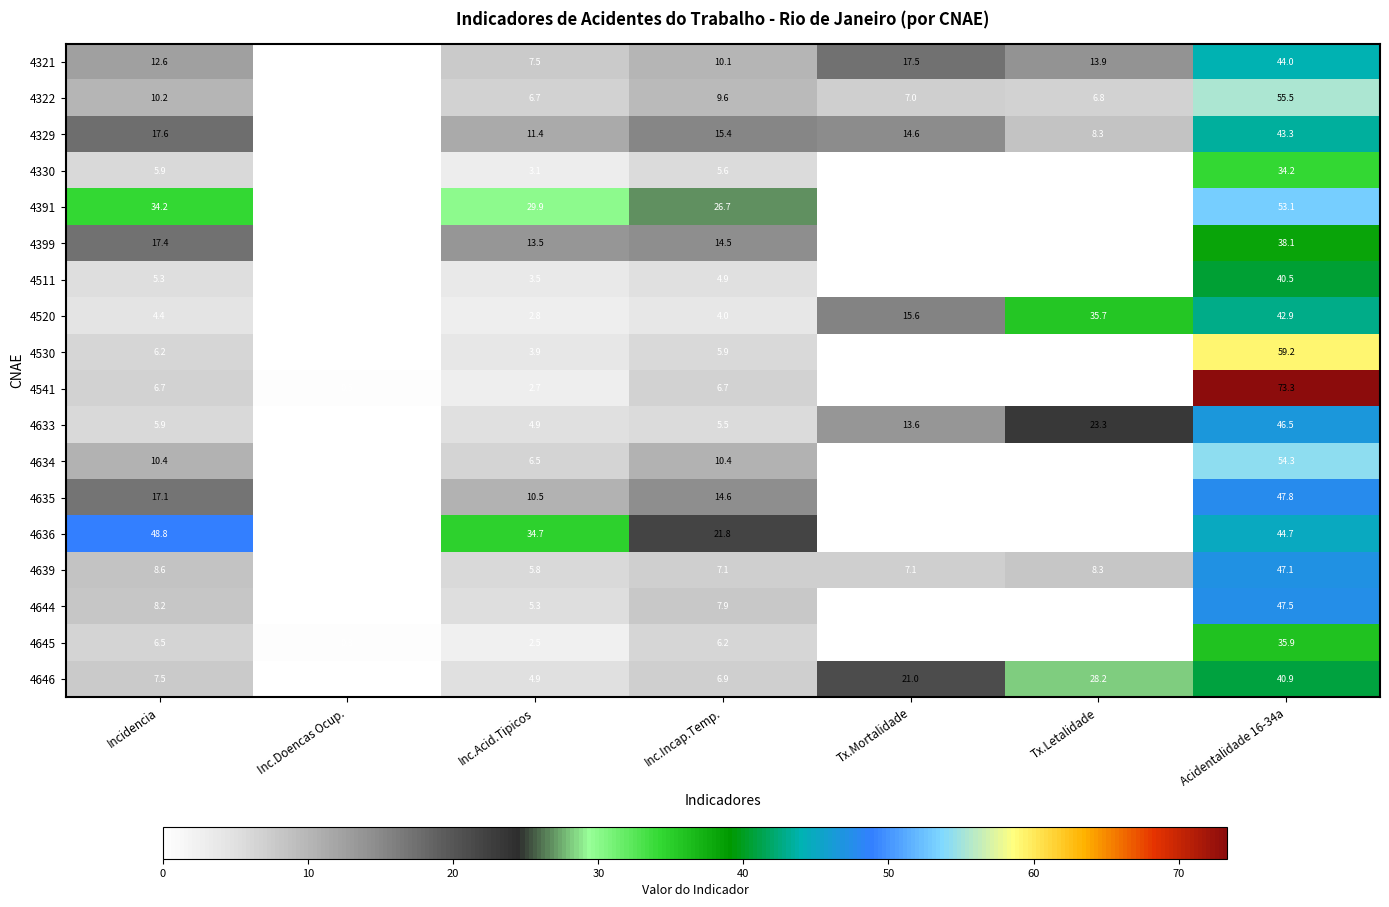

What is the difference between the 4541 values at Inc.Acid.Tipicos and Inc.Incap.Temp.?

4.0